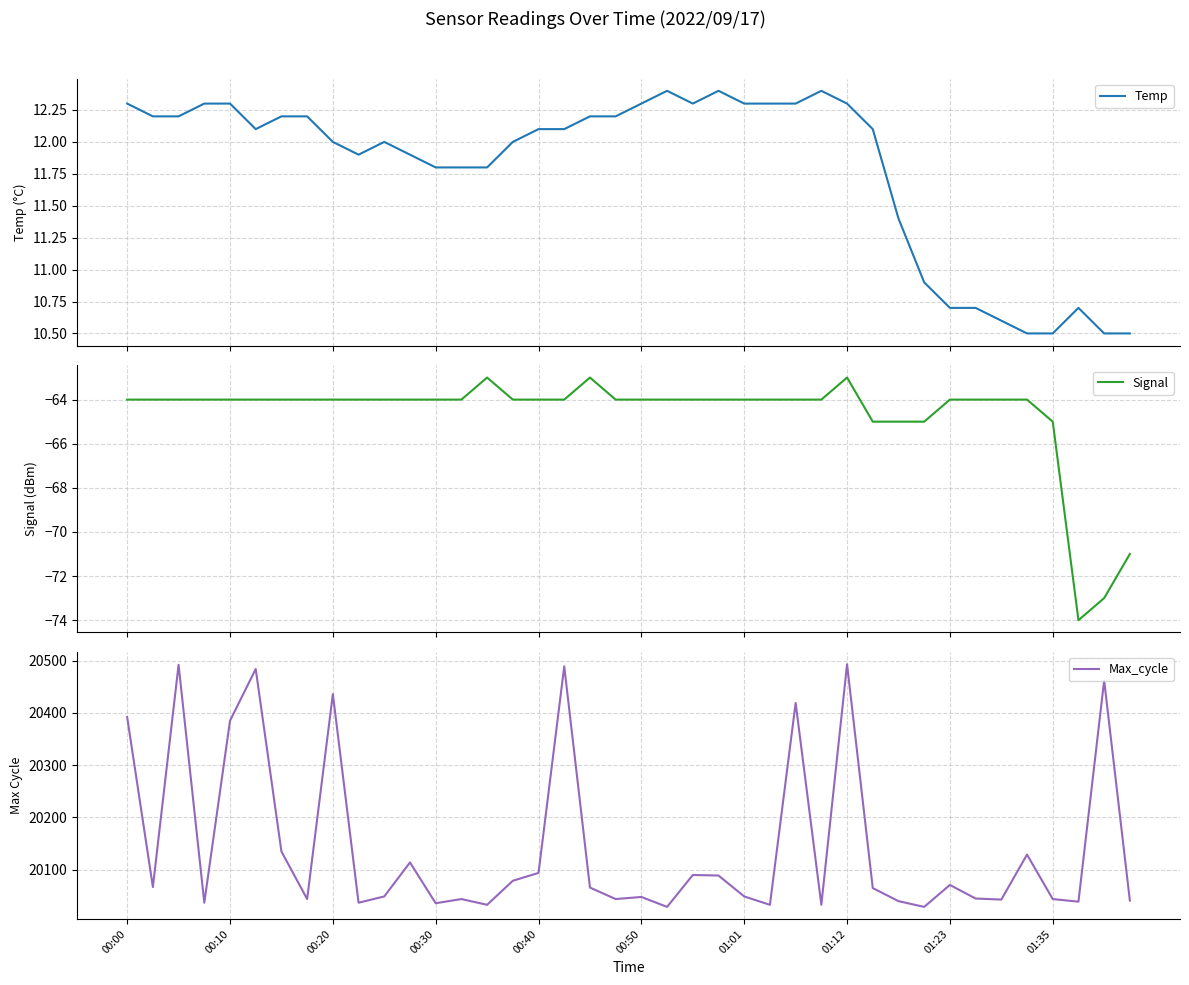

Reading left to right, list all the values displayed in this chart.

Temp: 12.3	12.2	12.2	12.3	12.3	12.1	12.2	12.2	12.0	11.9	12.0	11.9	11.8	11.8	11.8	12.0	12.1	12.1	12.2	12.2	12.3	12.4	12.3	12.4	12.3	12.3	12.3	12.4	12.3	12.1	11.4	10.9	10.7	10.7	10.6	10.5	10.5	10.7	10.5	10.5
Signal: -64.0	-64.0	-64.0	-64.0	-64.0	-64.0	-64.0	-64.0	-64.0	-64.0	-64.0	-64.0	-64.0	-64.0	-63.0	-64.0	-64.0	-64.0	-63.0	-64.0	-64.0	-64.0	-64.0	-64.0	-64.0	-64.0	-64.0	-64.0	-63.0	-65.0	-65.0	-65.0	-64.0	-64.0	-64.0	-64.0	-65.0	-74.0	-73.0	-71.0
Max_cycle: 20392.0	20067.0	20492.0	20037.0	20385.0	20484.0	20135.0	20044.0	20436.0	20037.0	20049.0	20114.0	20036.0	20044.0	20033.0	20079.0	20094.0	20489.0	20066.0	20044.0	20048.0	20029.0	20090.0	20089.0	20049.0	20033.0	20419.0	20033.0	20493.0	20065.0	20040.0	20029.0	20071.0	20045.0	20043.0	20129.0	20044.0	20039.0	20462.0	20041.0